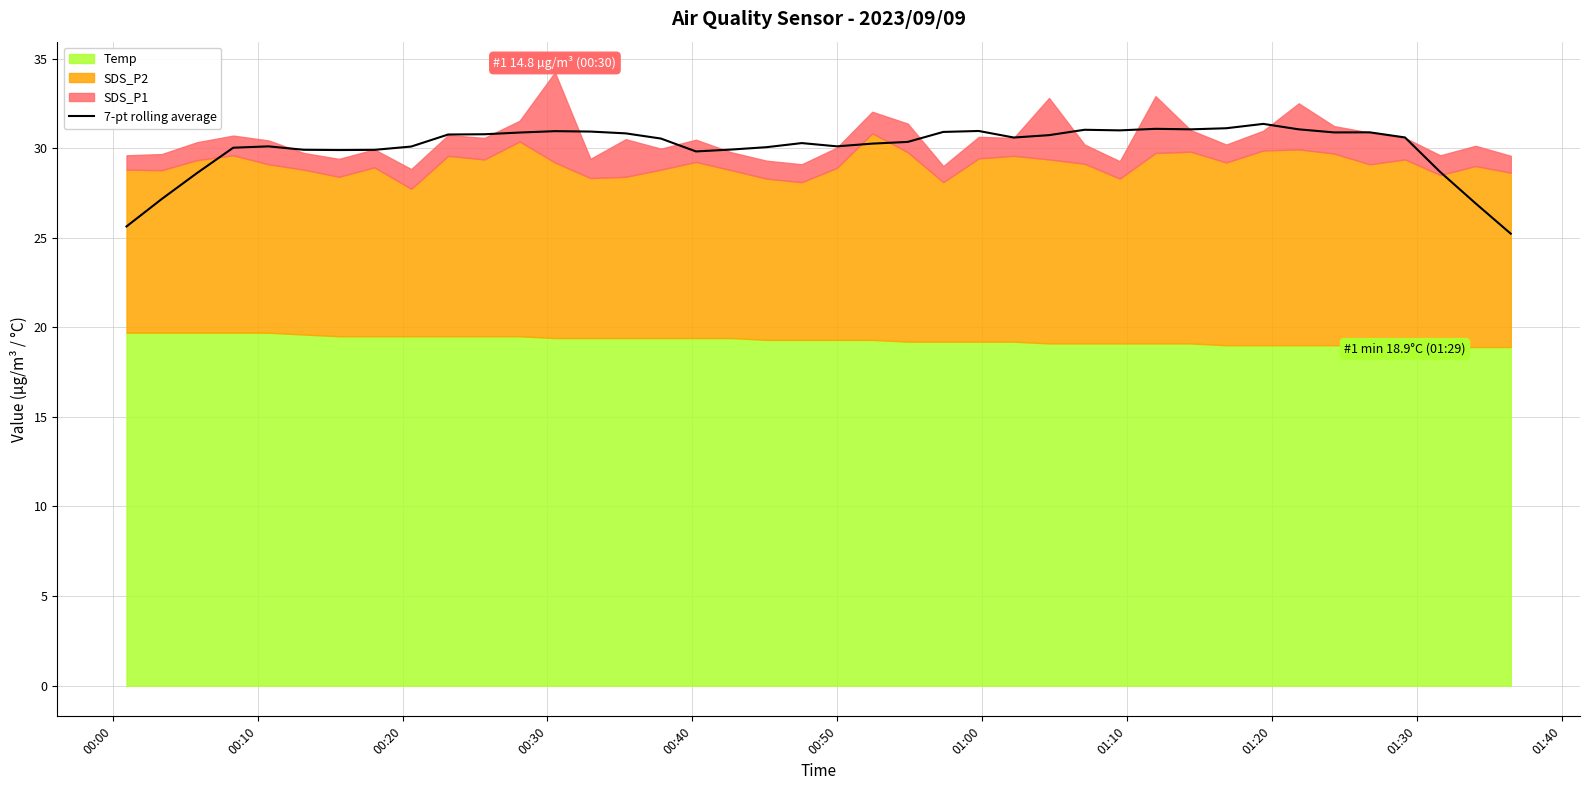

What is the minimum value for 7-pt rolling average?

25.2